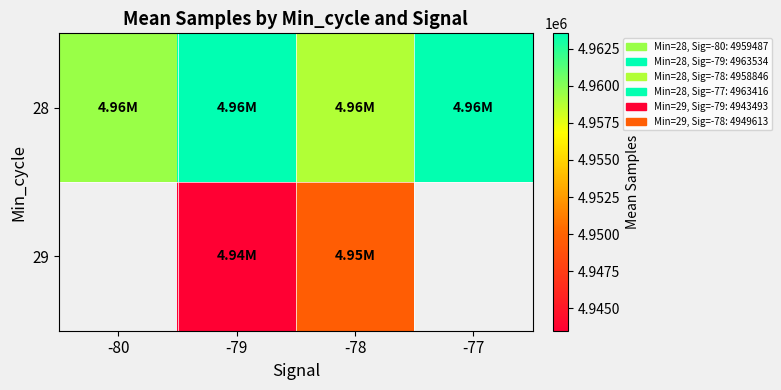

Between -80 and -78, which is larger?

-80